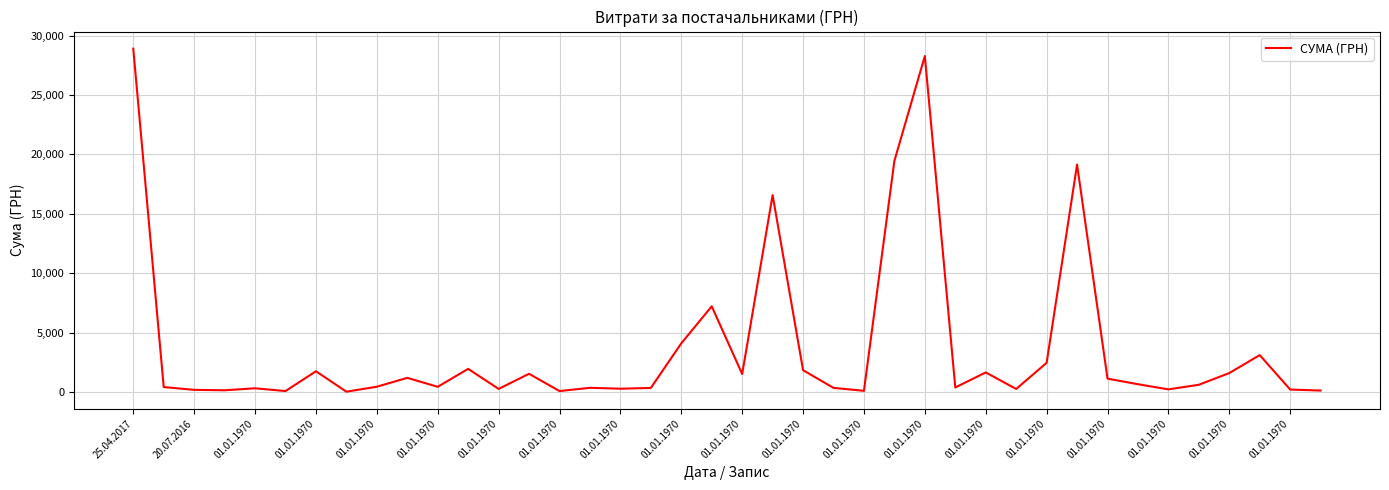

What is the greatest value displayed?

28897.0